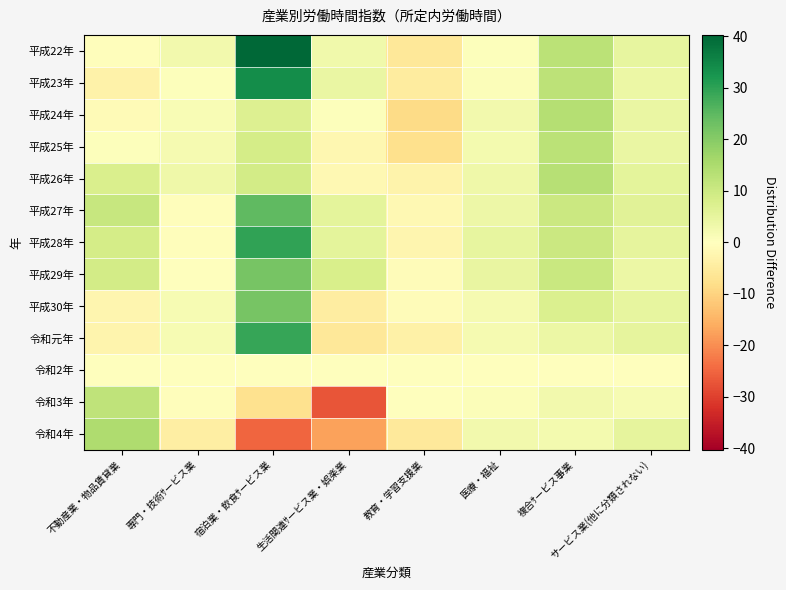

How many data points does each series have?

8